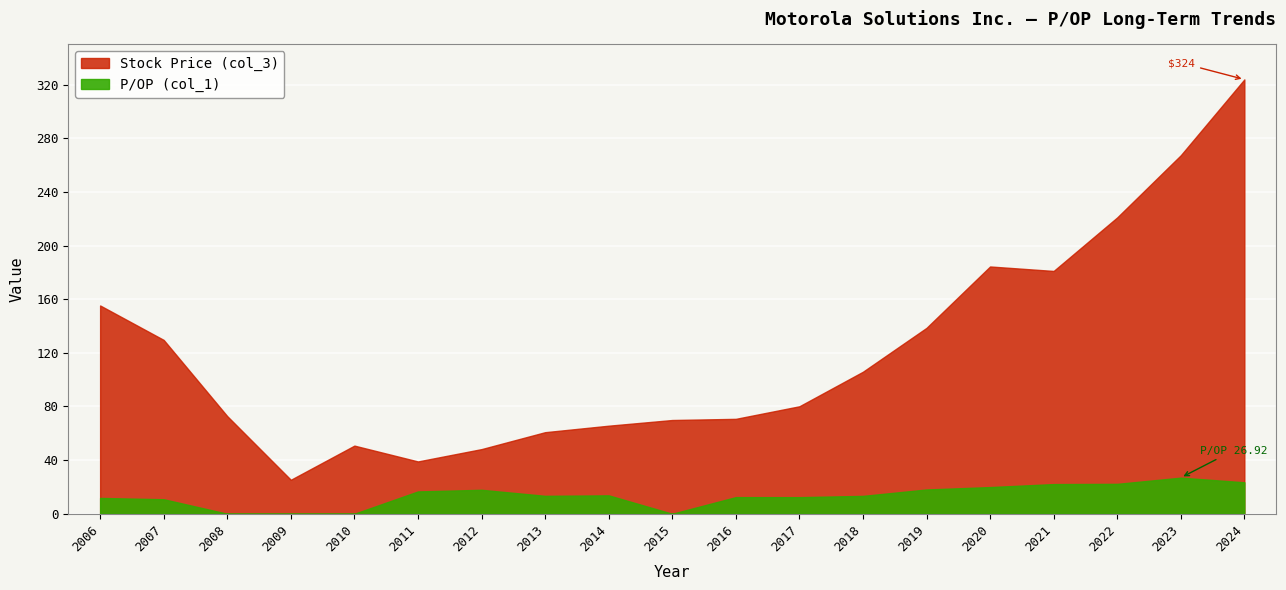

Reading left to right, list all the values displayed in this chart.

Stock Price (col_3): 155.3	129.6	72.8	25.3	50.8	39.0	48.2	60.8	65.7	69.9	70.8	80.2	105.9	138.6	184.4	181.1	221.0	267.4	323.9
P/OP (col_1): 11.8	10.8	0.0	0.0	0.0	16.6	17.9	13.4	13.7	0.0	12.4	12.4	13.3	18.1	19.9	22.1	22.3	26.9	23.5